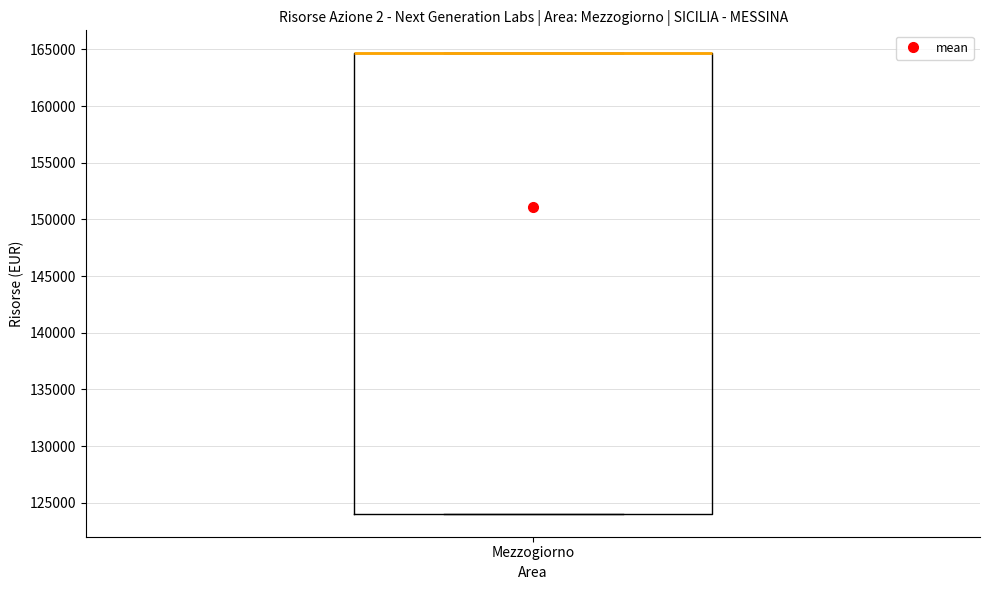

Transcribe this box plot: give where the median line is, the range the box spans, and where the two whiskers end, as read against the y-axis. The values are not printed on the chart, so give them approximately, as read against the axis.

median 164500 (drawn on the box's upper edge), box 124000 to 164500, whiskers 124000 to 164500